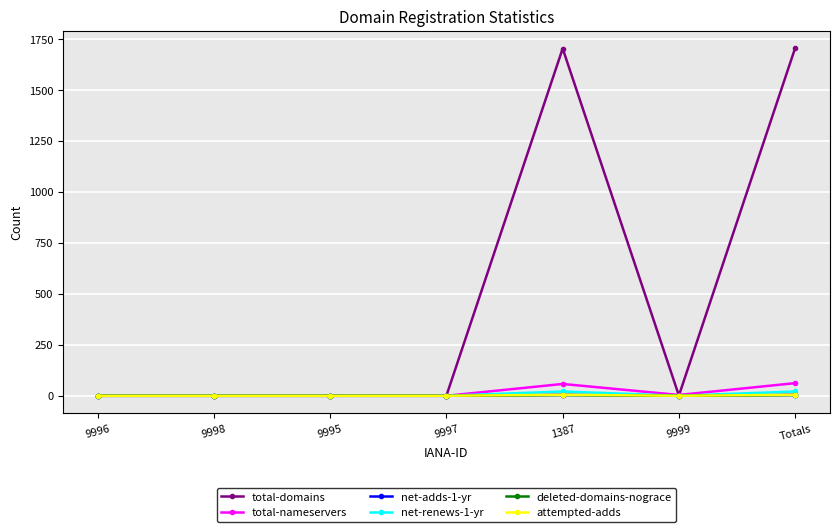

Which category has the lowest value in the net-renews-1-yr series?

9996